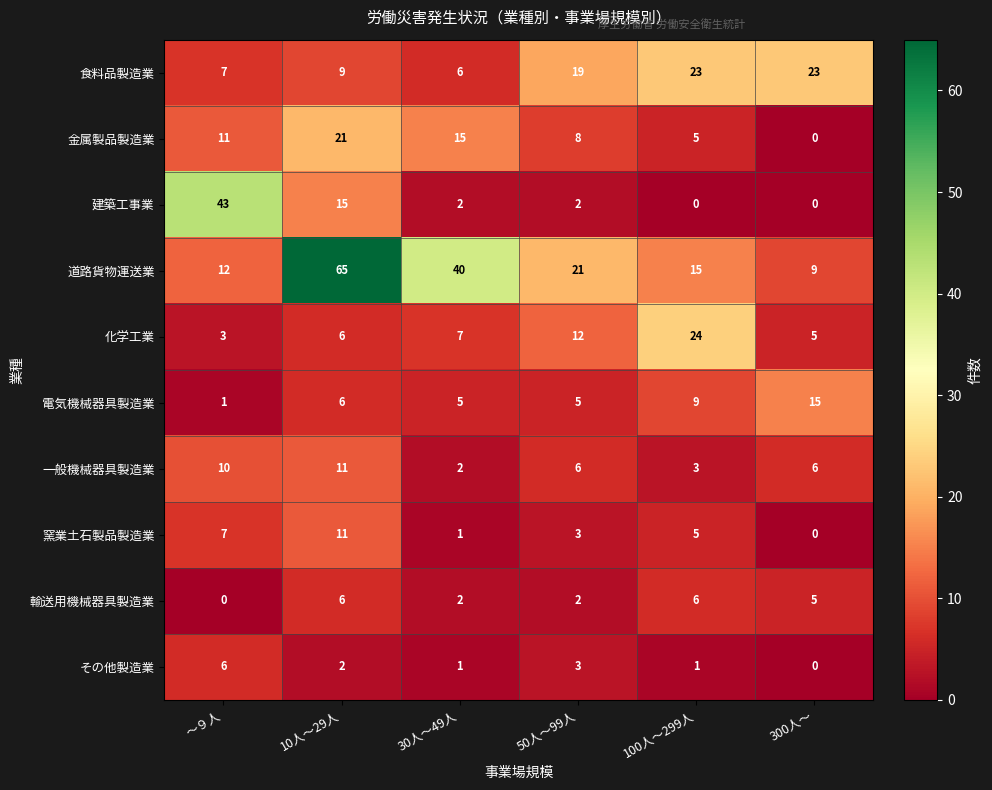

Which series has the largest total across all categories?

道路貨物運送業